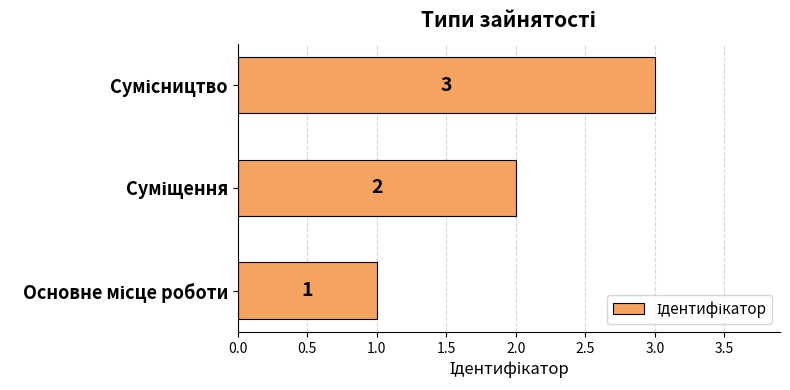

What is the greatest value displayed?

3